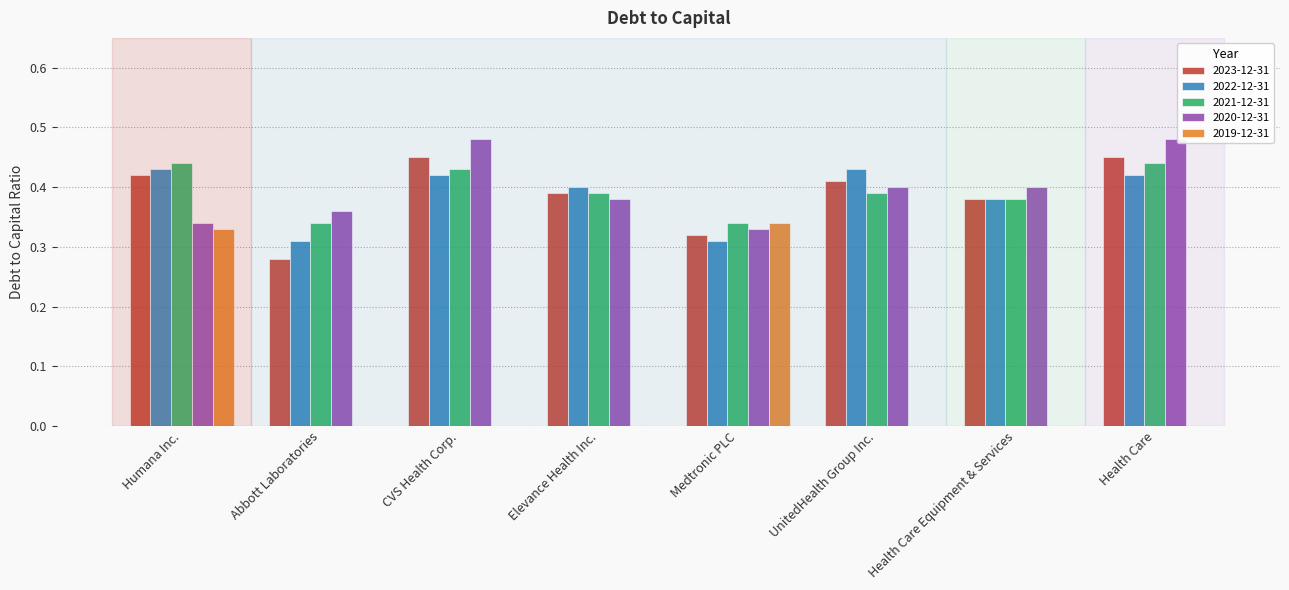

Is it true that 2021-12-31 equals 0.5 at Health Care Equipment & Services?

False